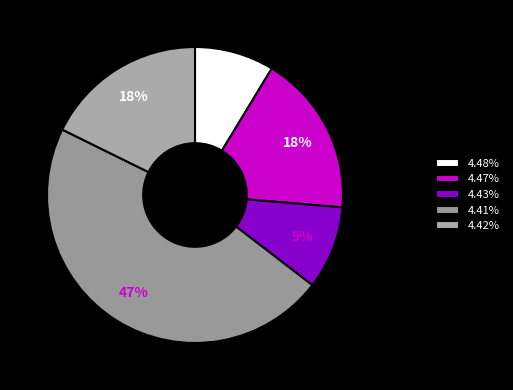

How many slices are in this pie chart?

5